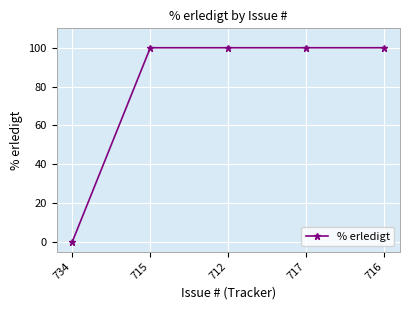

Is this an area chart (filled region under the line)?

No